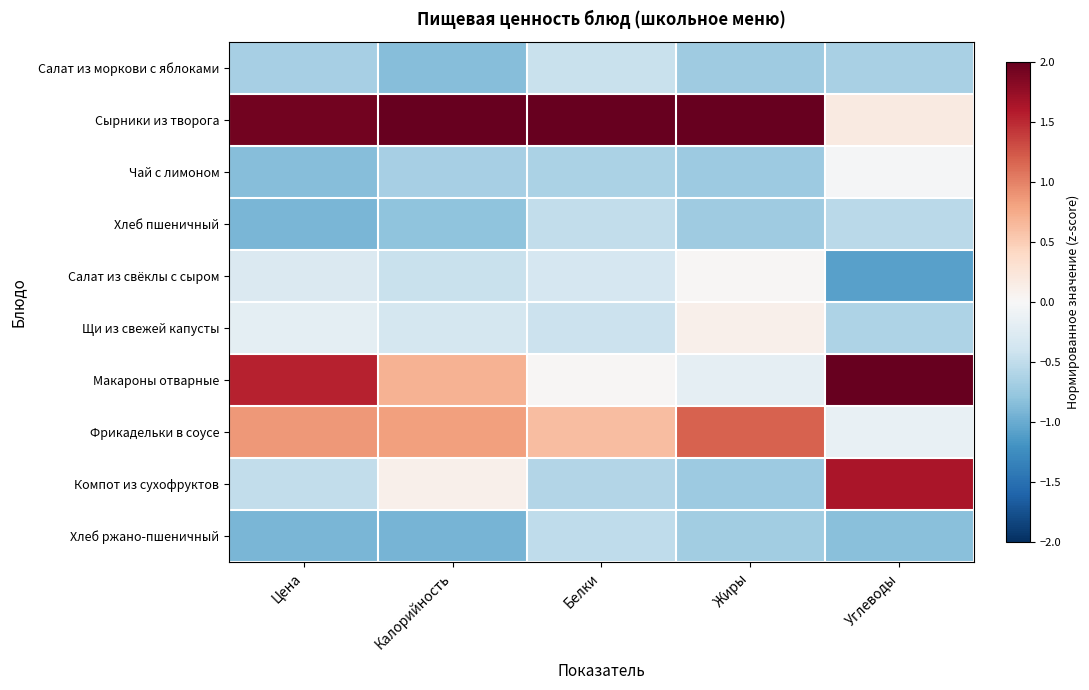

Which series has the largest total across all categories?

Сырники из творога